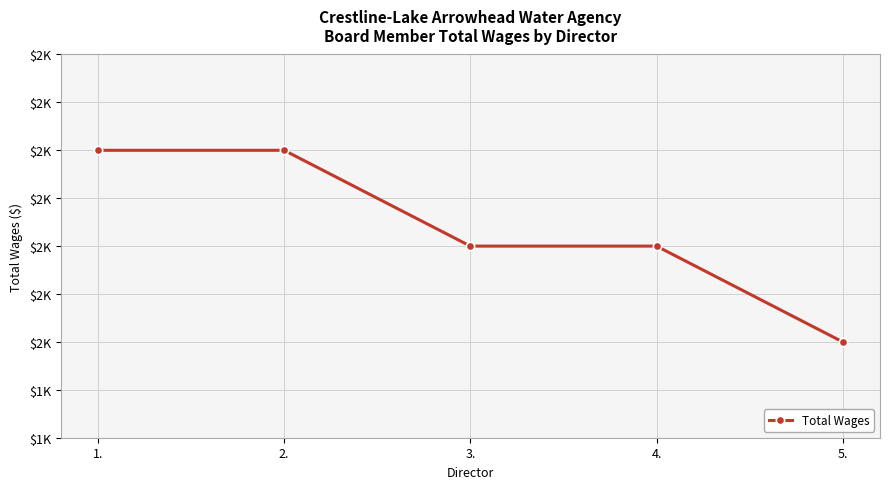

The chart shows a value of 2000 at 5.. True or false?

True